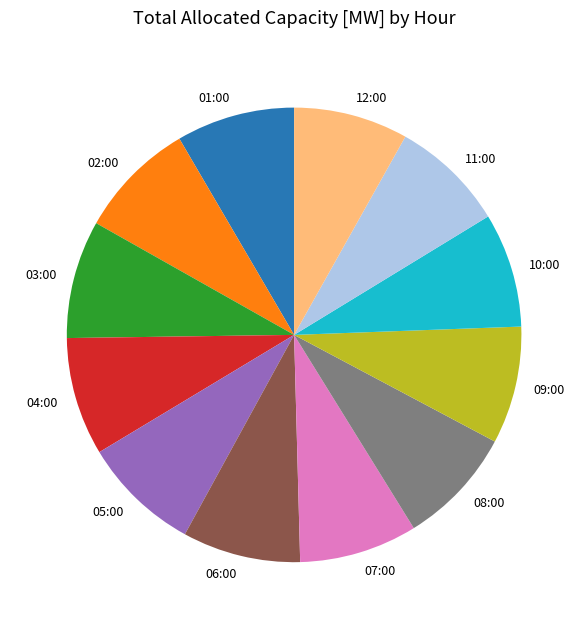

Is there a majority slice in this chart?

No